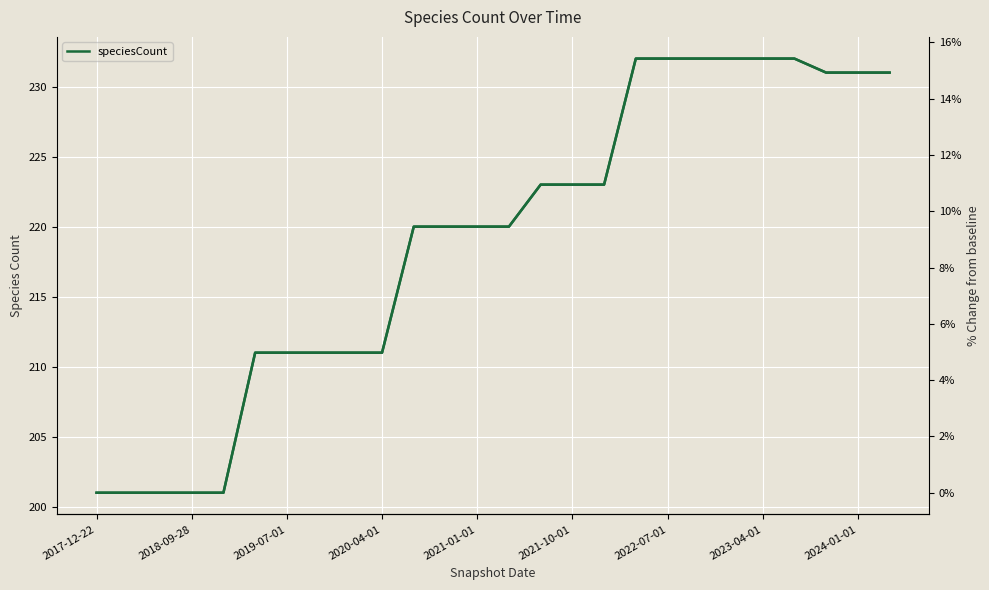

True or false: speciesCount has more than 0 interior local peaks.

False